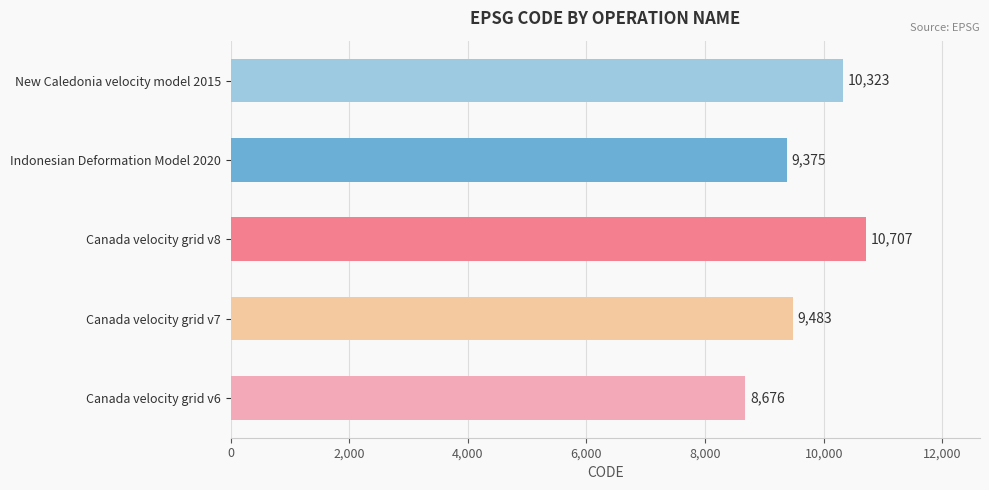

How many bars are there in total?

5